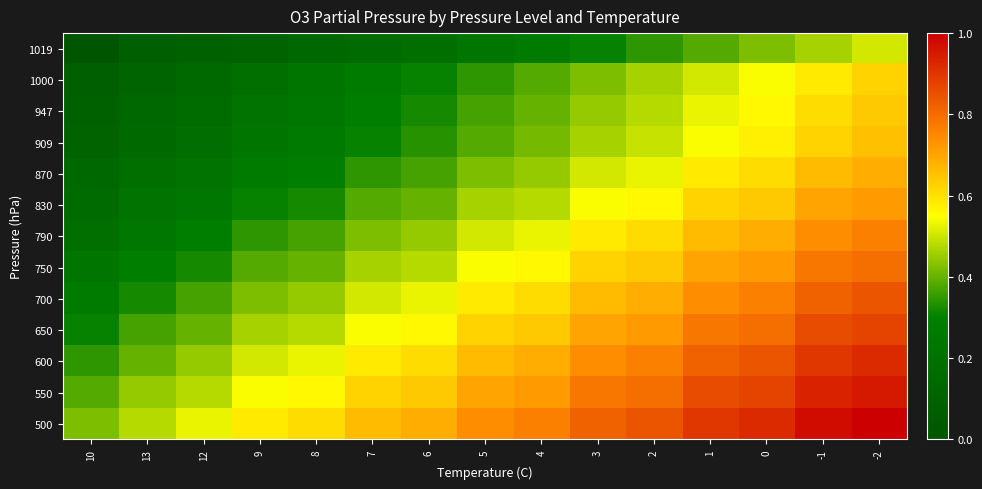

Which label corresponds to the largest value in the chart?

-2